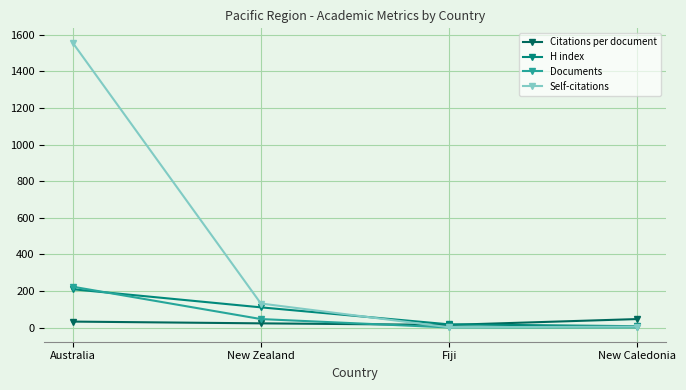

What is the total value across all series at Fiji?

36.0